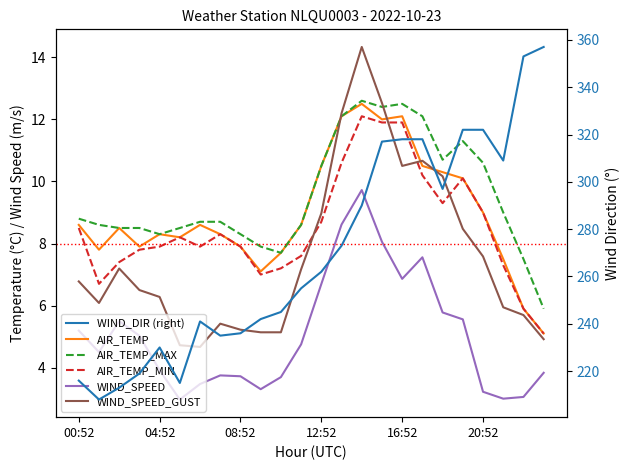

What is the sum of all WIND_SPEED values?

121.8